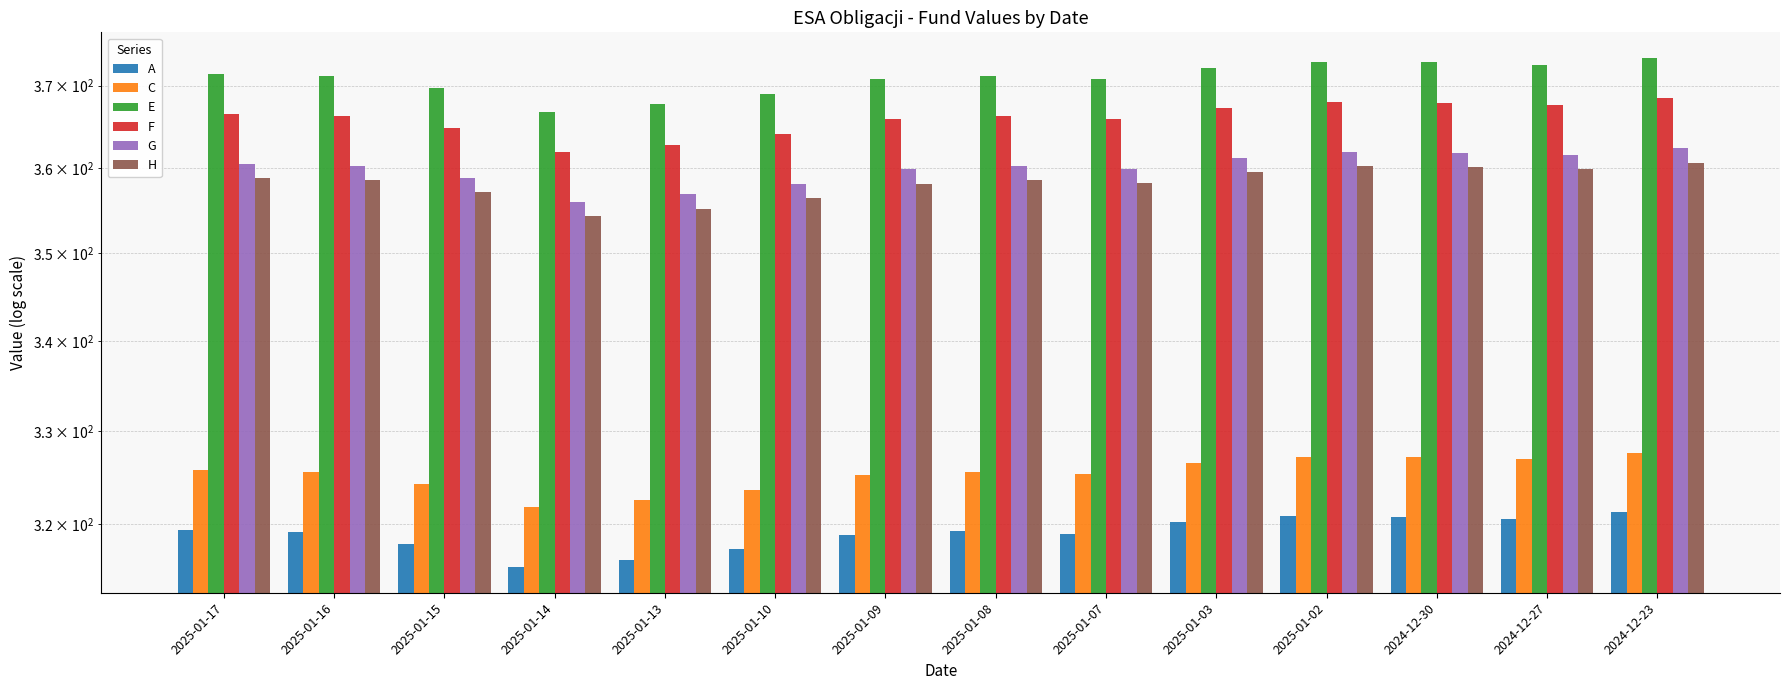

What is the label of the 10th bar from the right?

2025-01-13